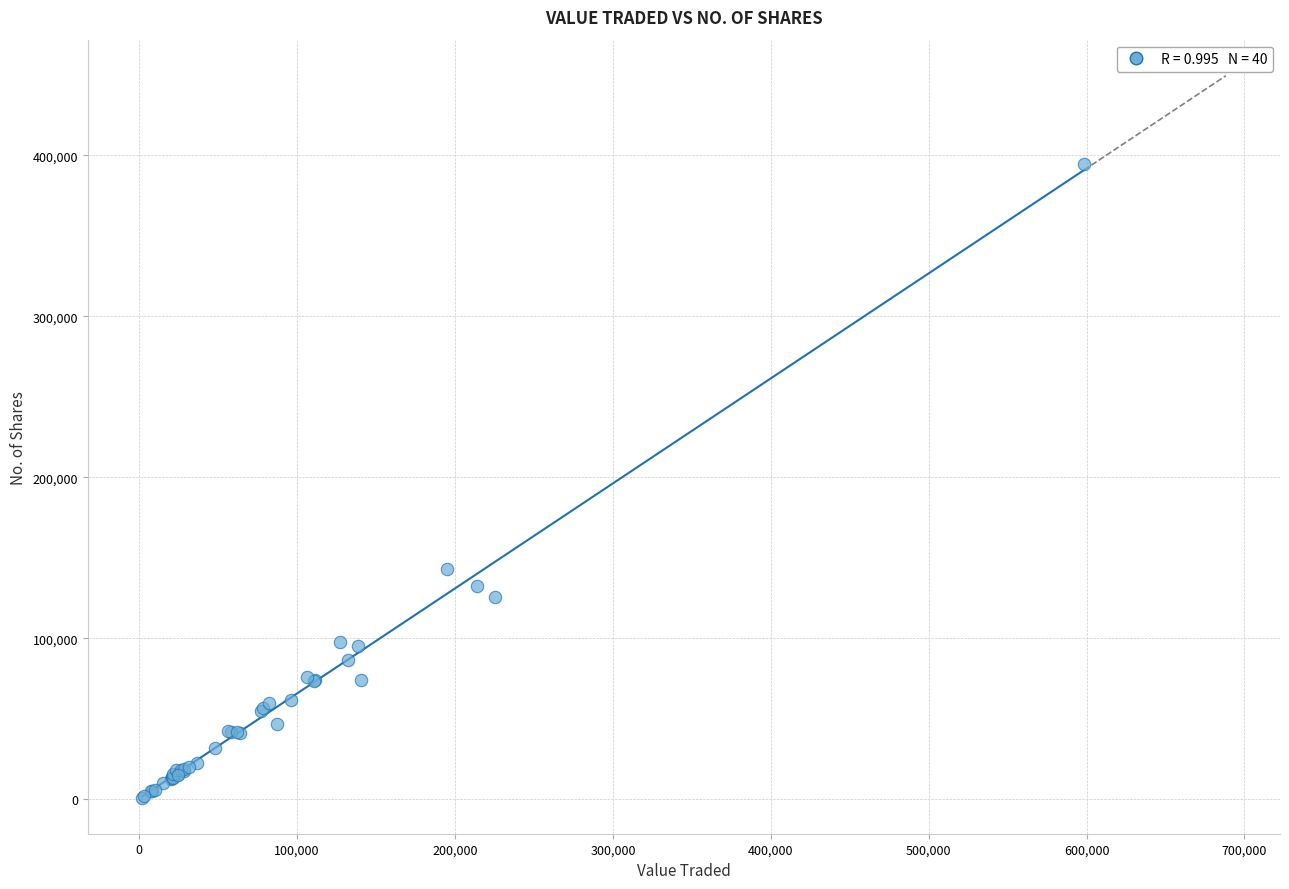

What Y value in the scatter plot is closest to 197985?

143264